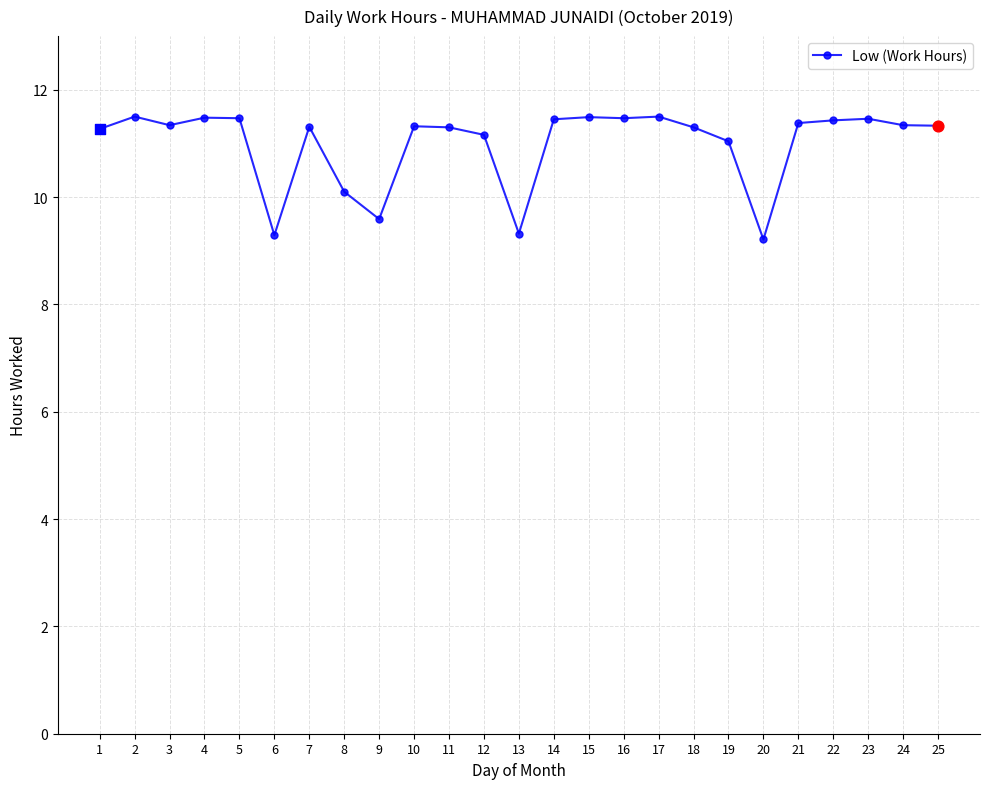

Approximately how many times larger is the value at 19 compared to 18?

1.0